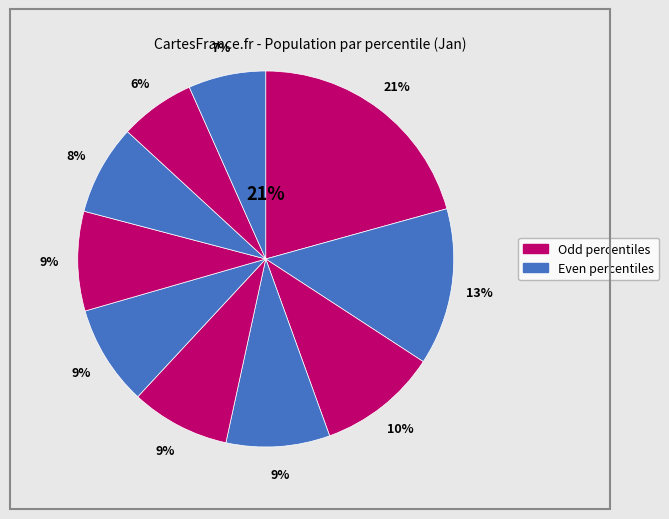

Is pct15 the majority of the pie?

No